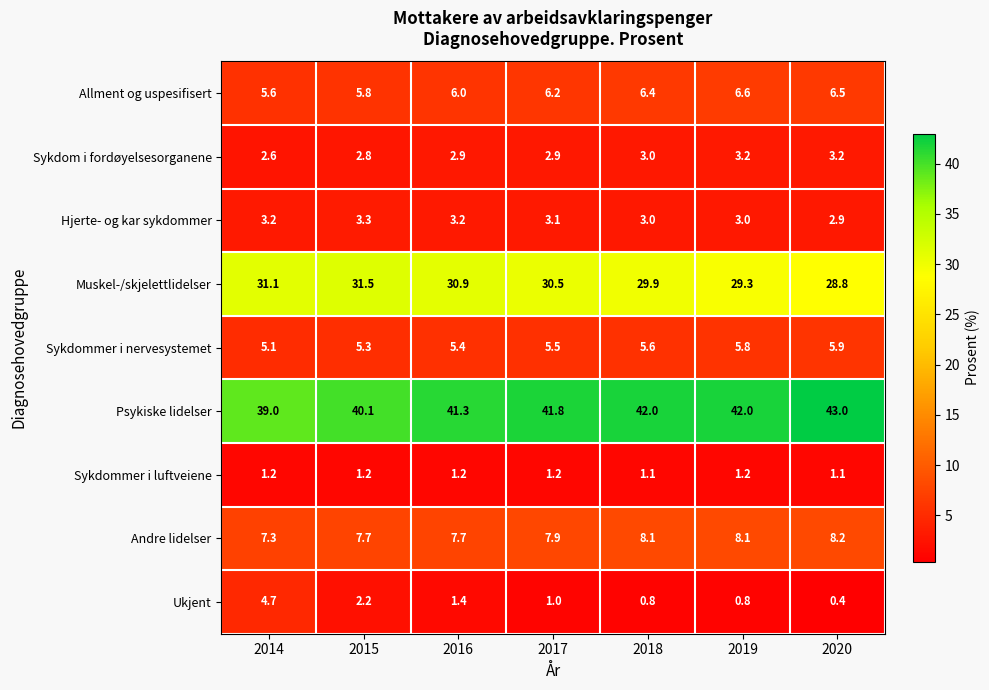

What is the spread (max minus min) of values at 2019?

41.2